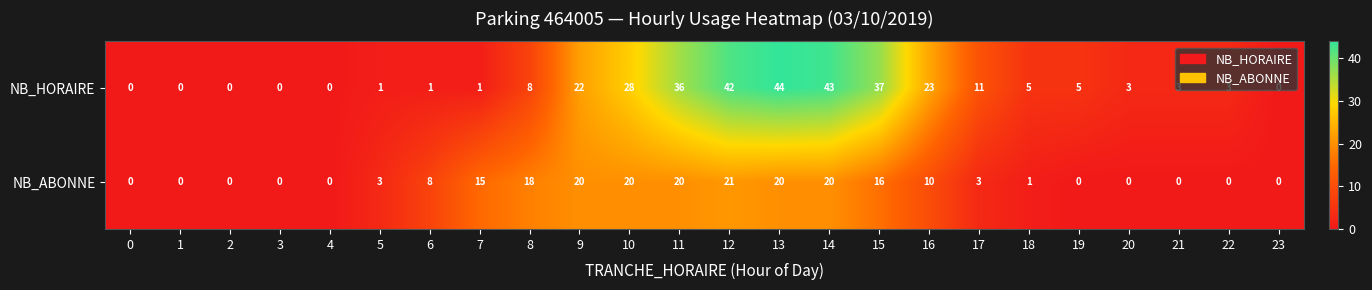

What is the spread (max minus min) of values at 20?

3